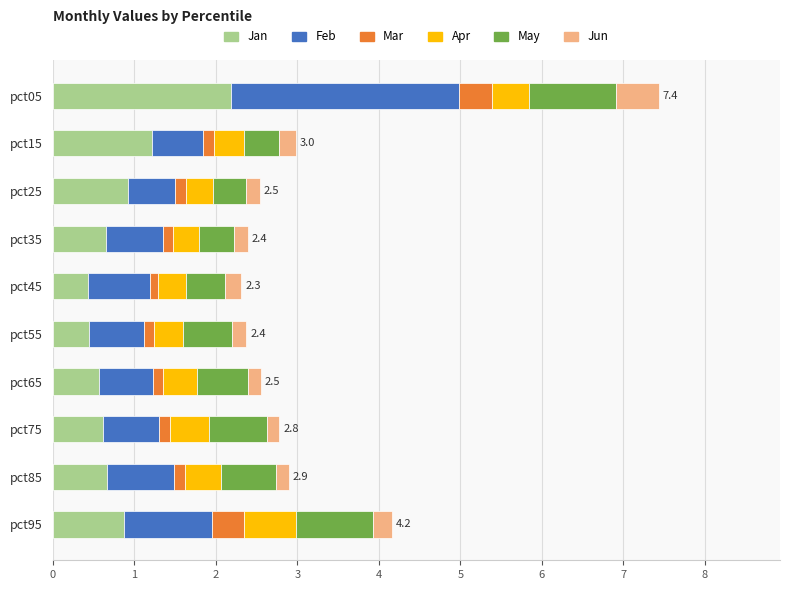

What is the difference between the second highest and minimum values in the Jan series?

0.8